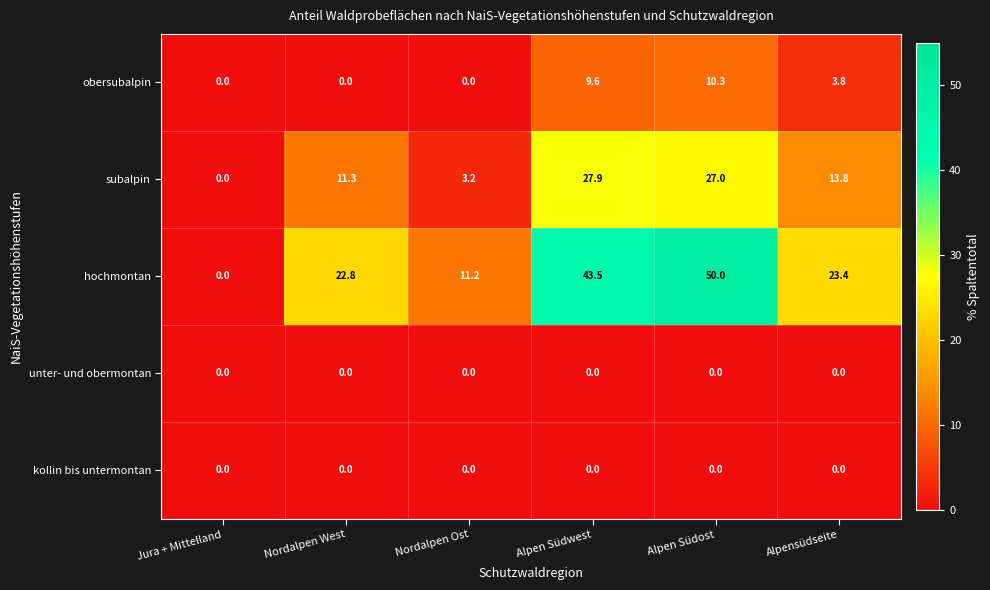

Reading left to right, extract all data points from this chart.

obersubalpin: 0.0	0.0	0.0	9.6	10.3	3.8
subalpin: 0.0	11.3	3.2	27.9	27.0	13.8
hochmontan: 0.0	22.8	11.2	43.5	50.0	23.4
unter- und obermontan: 0.0	0.0	0.0	0.0	0.0	0.0
kollin bis untermontan: 0.0	0.0	0.0	0.0	0.0	0.0